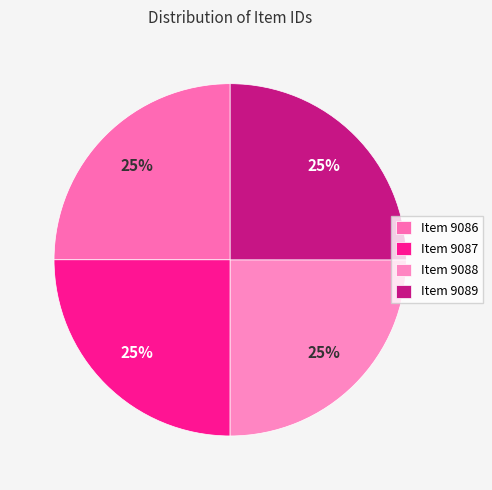

Which slice is the smallest?

Item 9086